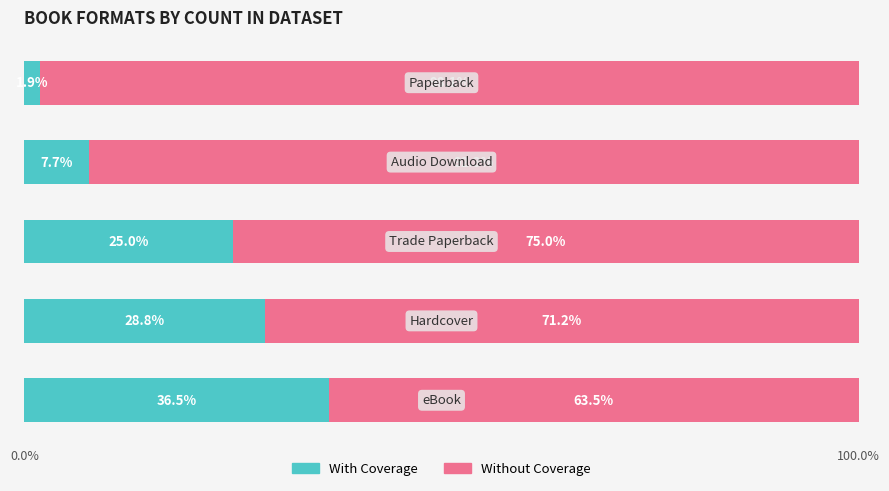

What is the highest value of the With Coverage series?

36.5